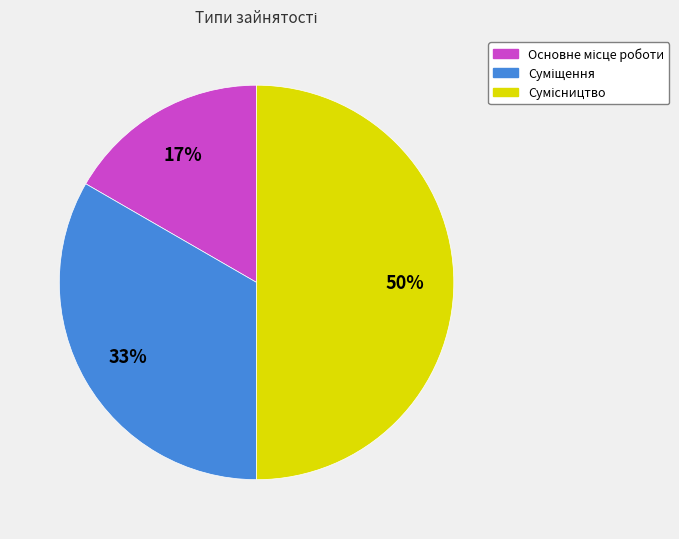

To the nearest percent, what is the average slice percentage?

33%